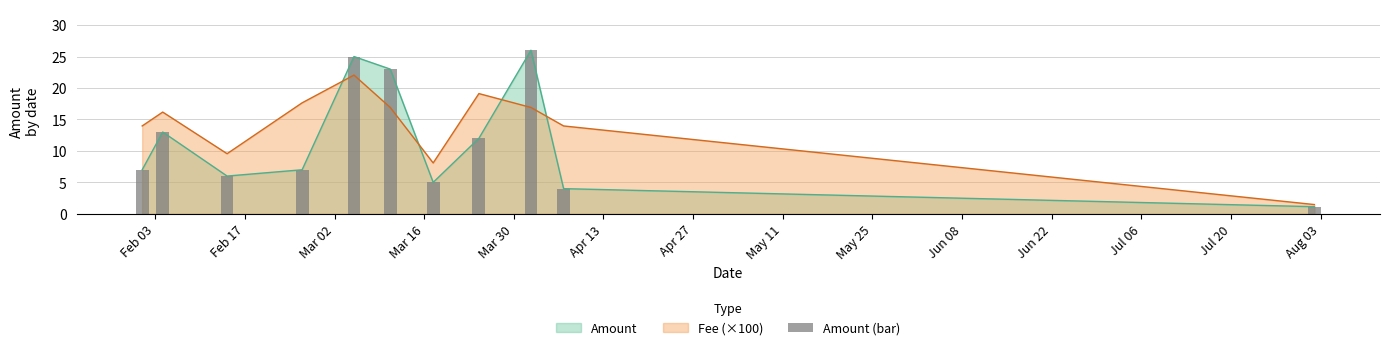

What is the lowest value of the Fee (×100) series?

1.5